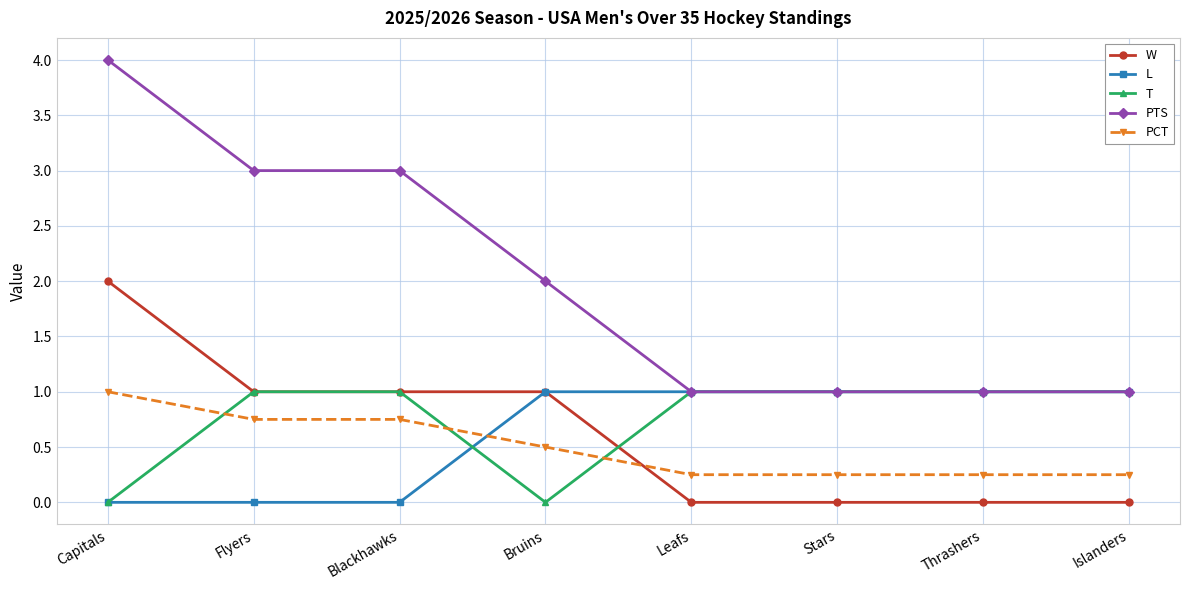

At which category is the sum across all series the highest?

Capitals